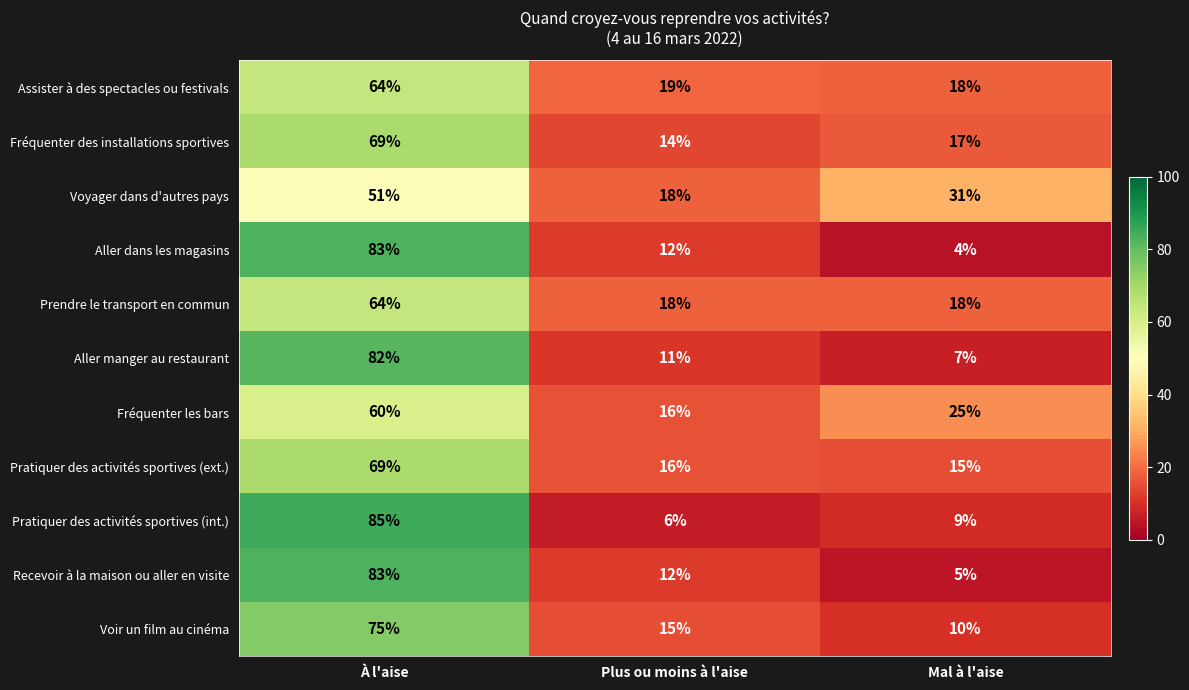

What is the sum of all Voir un film au cinéma values?

100